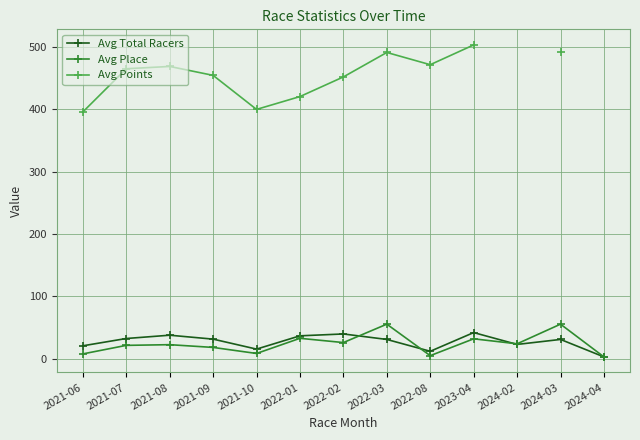

True or false: Avg Total Racers has more than 0 interior local peaks.

True